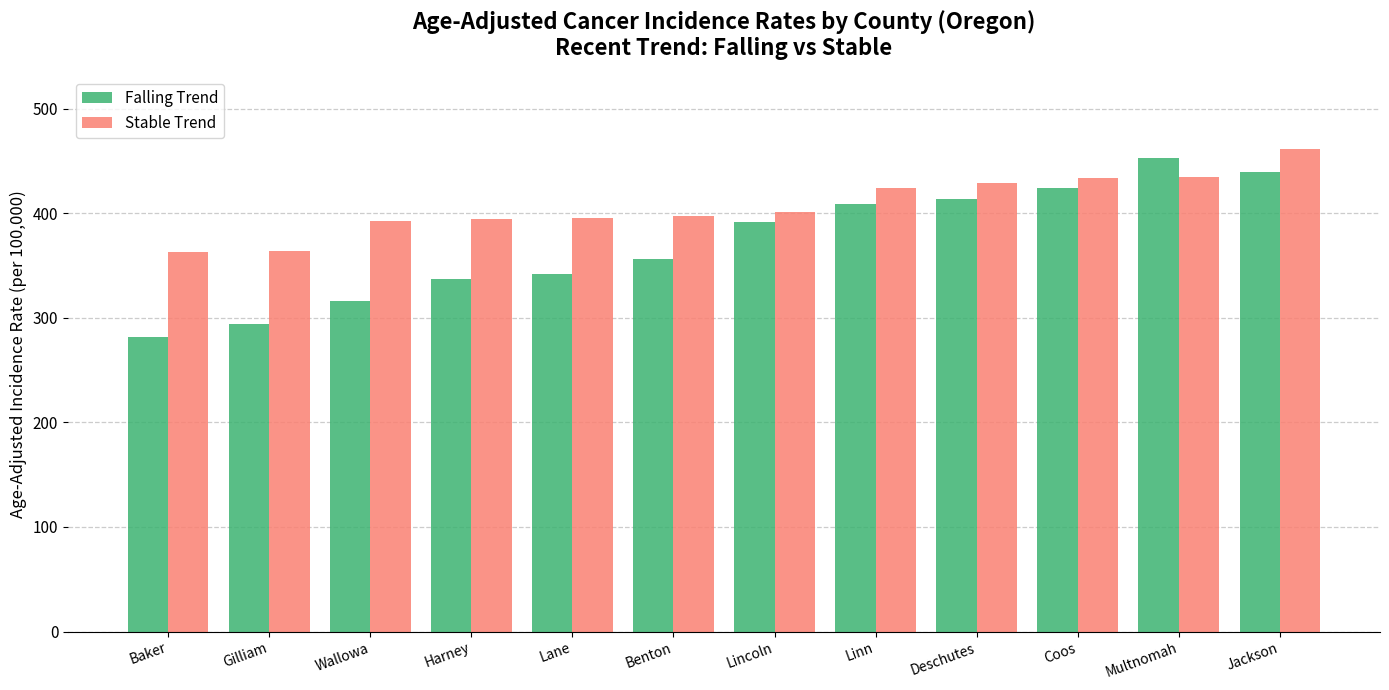

What is the greatest value displayed?

461.9